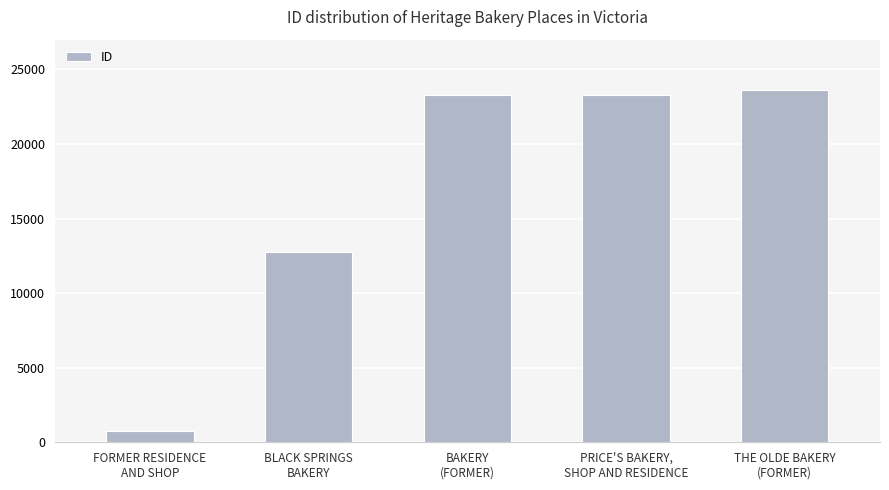

What position from the right is THE OLDE BAKERY
(FORMER)?

1